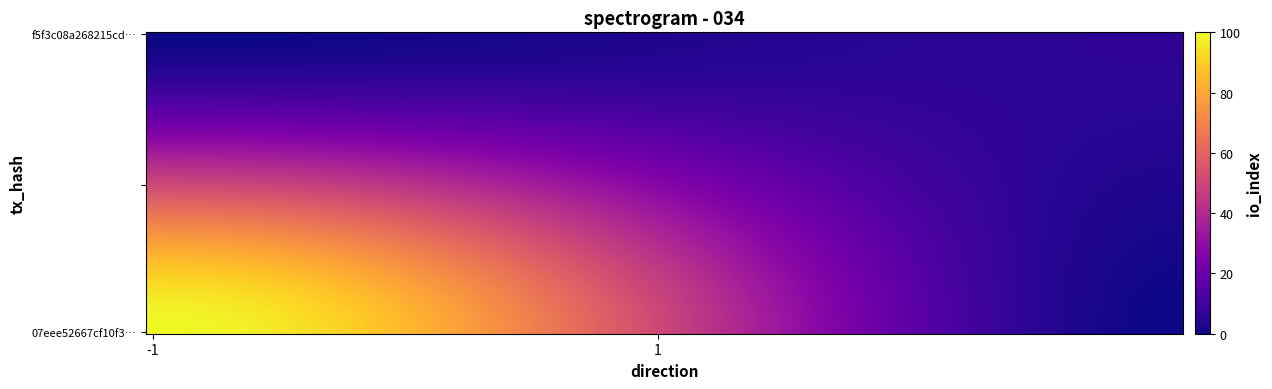

At how many categories does at least one series exceed 59?

1